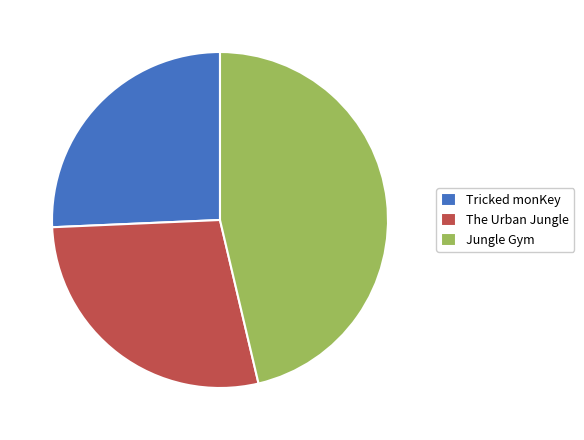

Does Jungle Gym represent more than half of the total?

No